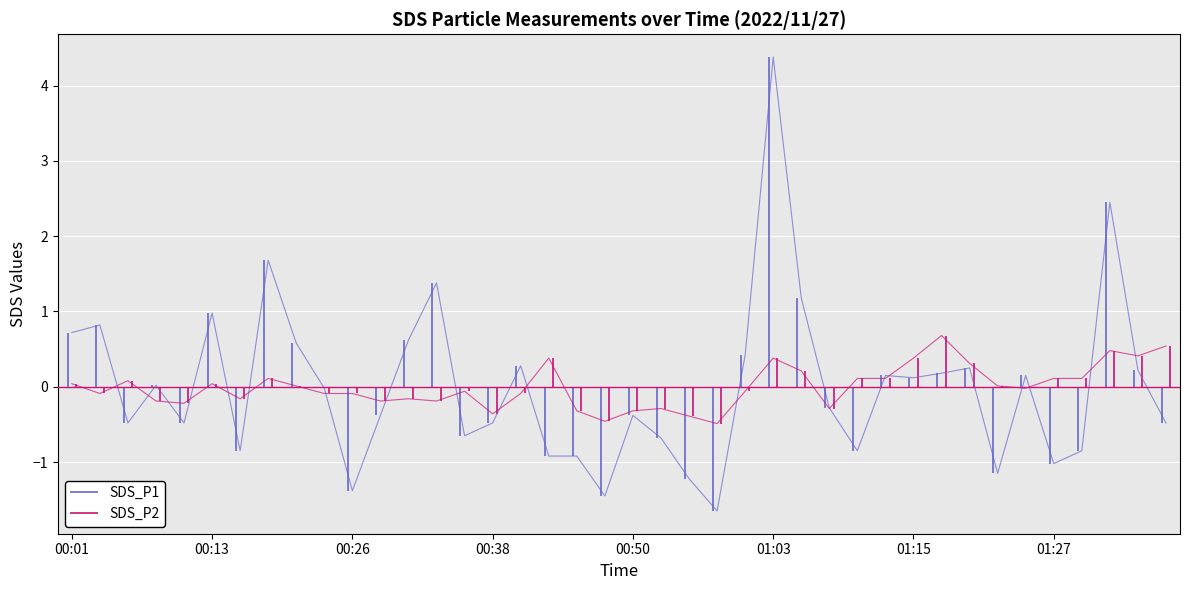

Rank the series at 01:27 from lowest to highest value.

SDS_P1, SDS_P2